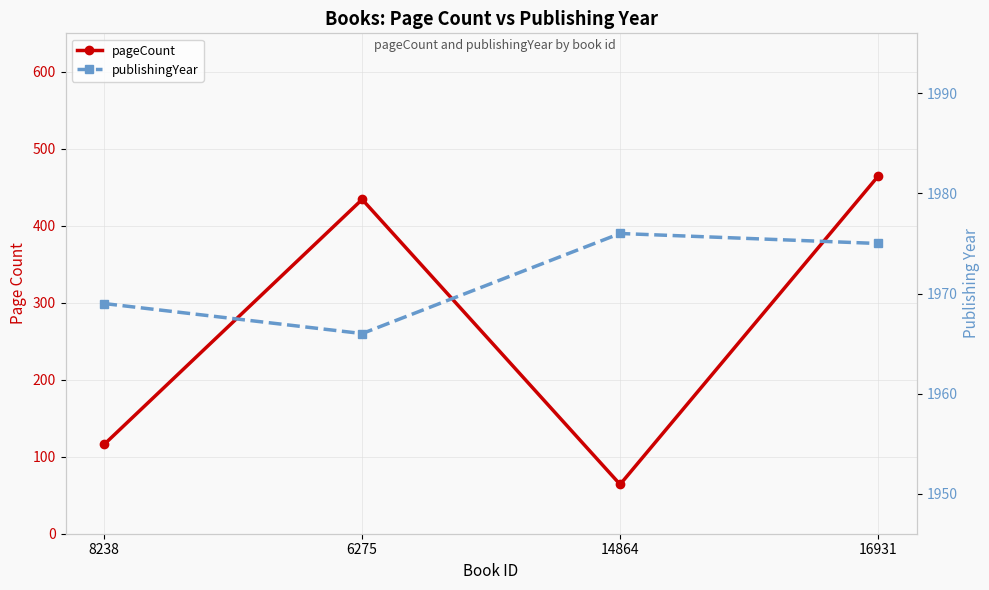

Count the number of data series in this chart.

2